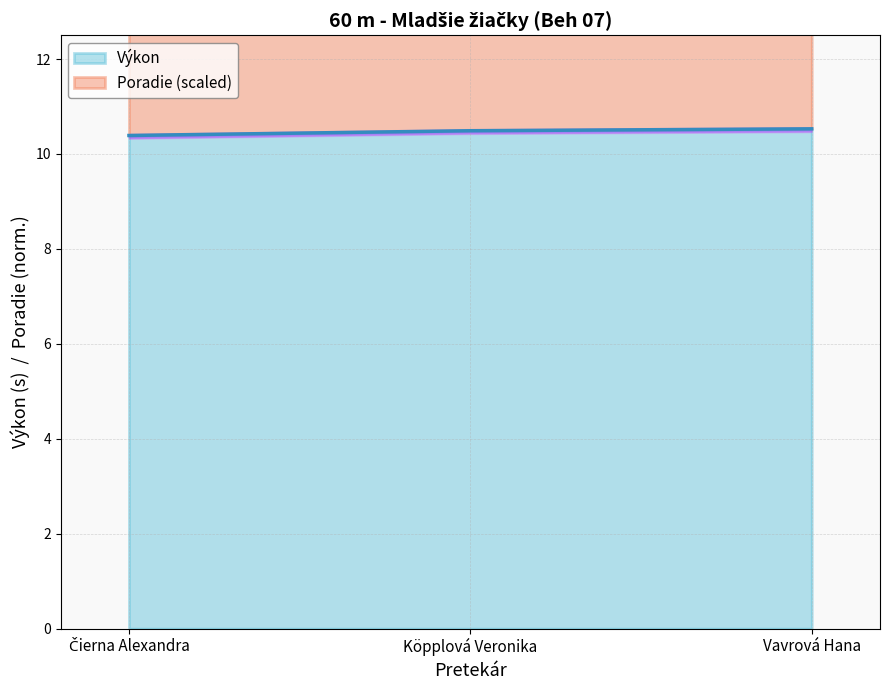

The Výkon series shows 10.5 at Vavrová Hana. True or false?

True